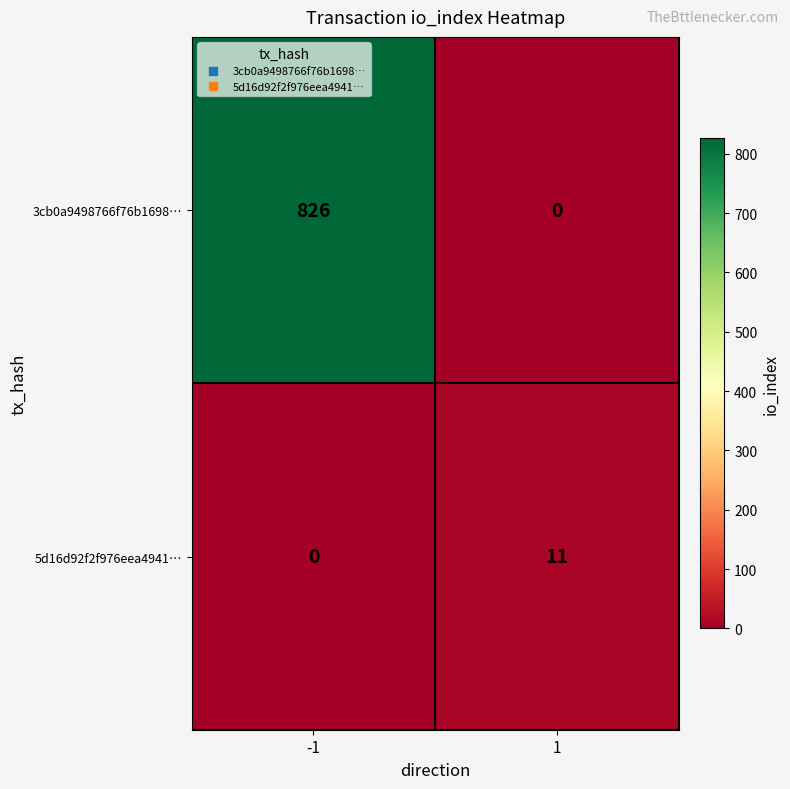

How many distinct data groups are displayed?

2